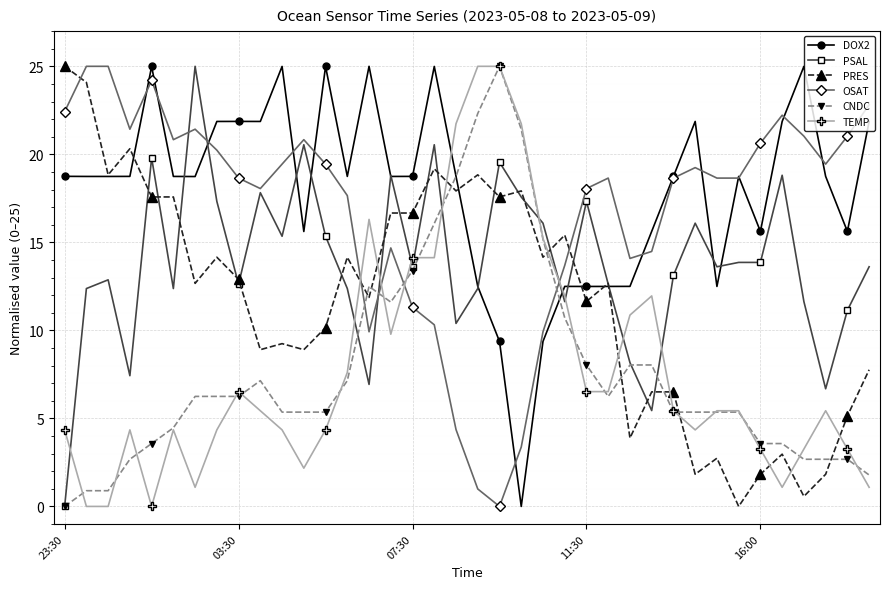

At how many categories does at least one series exceed 0?

38